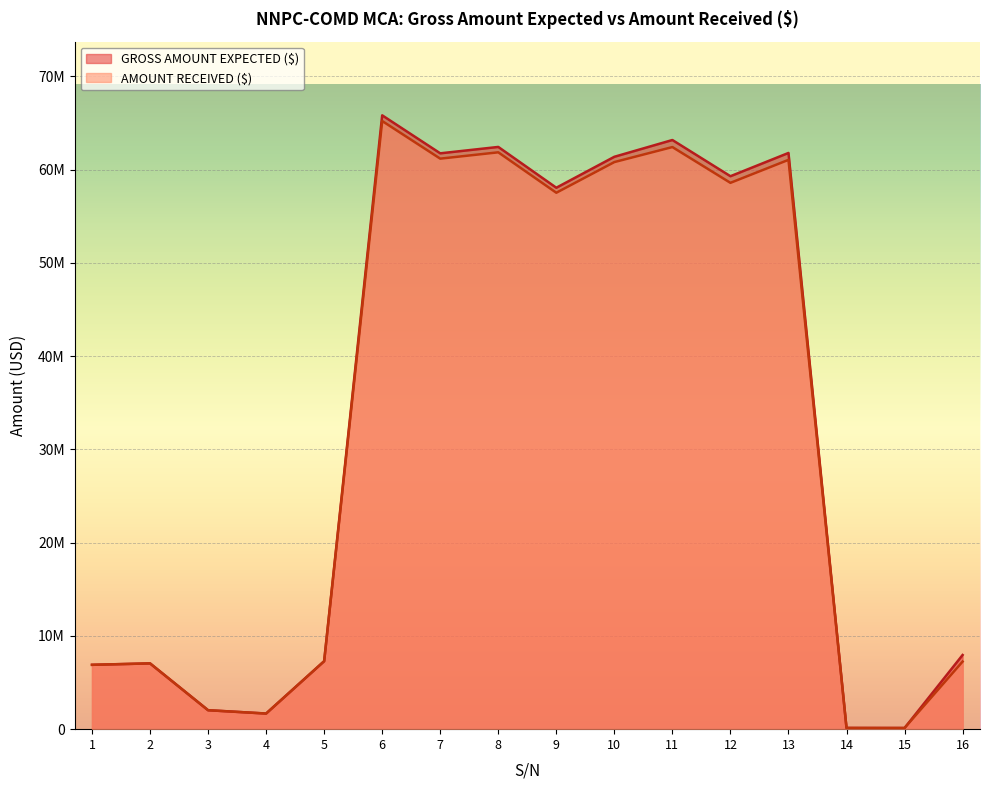

At which category is the sum across all series the highest?

6